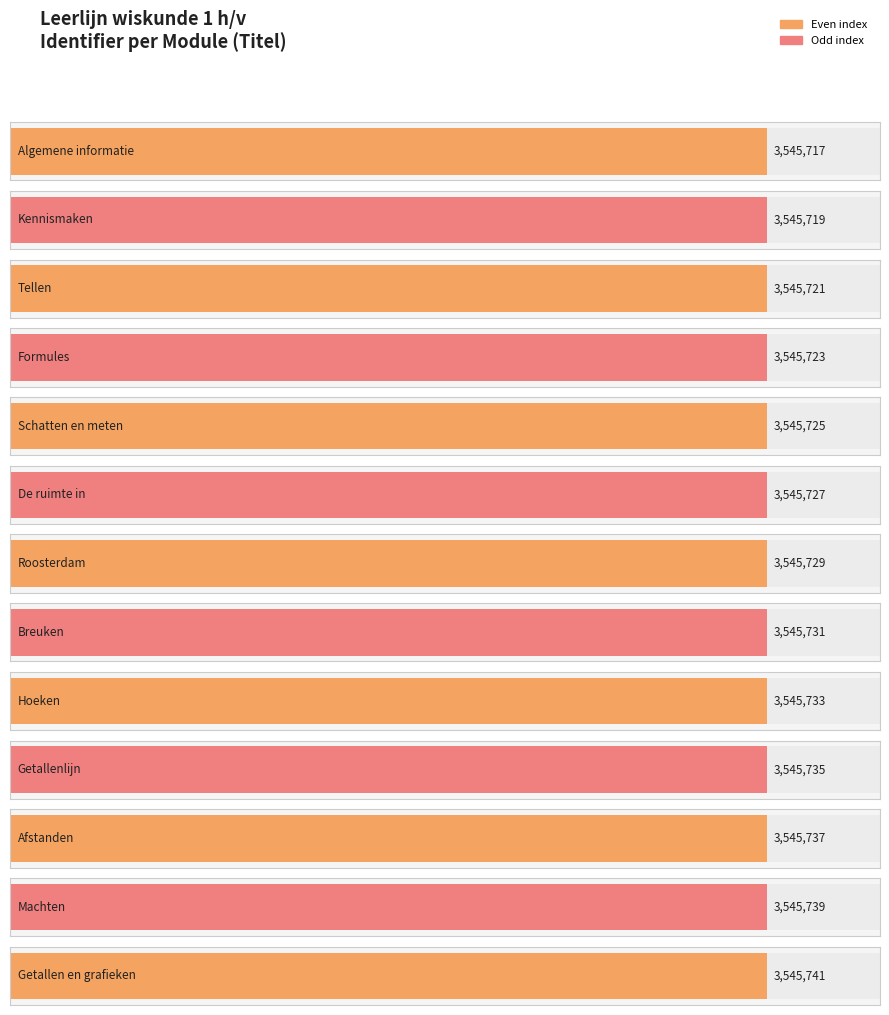

What is the difference between the values at Tellen and Formules?

2